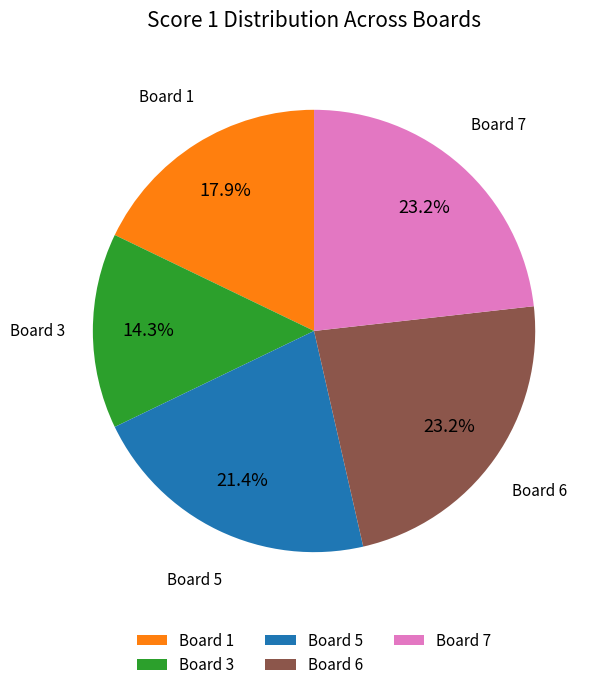

Which has a higher value, Board 1 or Board 6?

Board 6